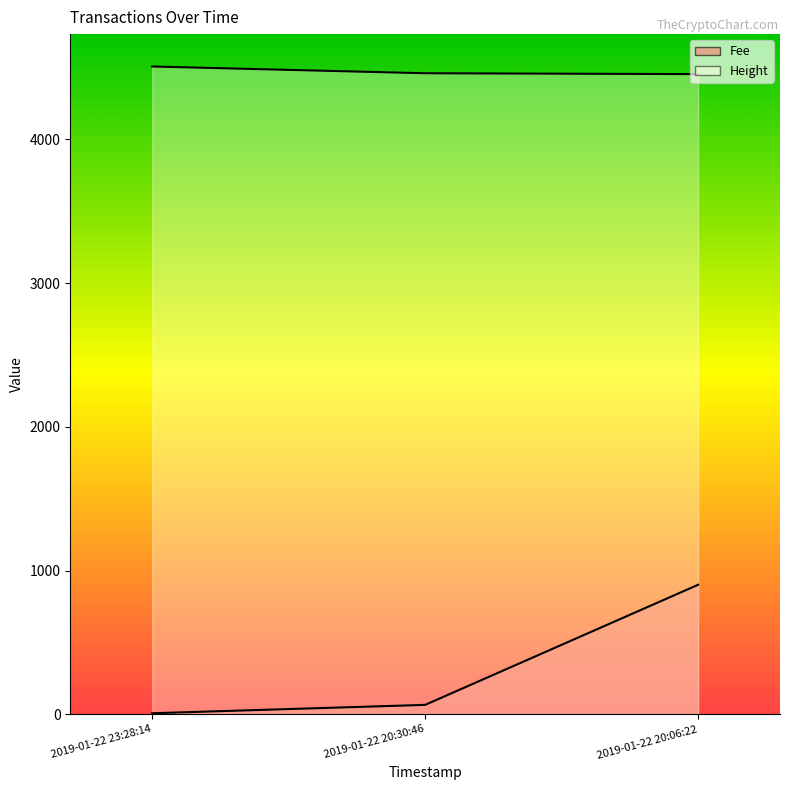

Reading left to right, transcribe all the data shown in this chart.

Fee: 2019-01-22 23:28:14=7.6	2019-01-22 20:30:46=65.8	2019-01-22 20:06:22=901.2
Height: 2019-01-22 23:28:14=4506.0	2019-01-22 20:30:46=4459.0	2019-01-22 20:06:22=4453.0